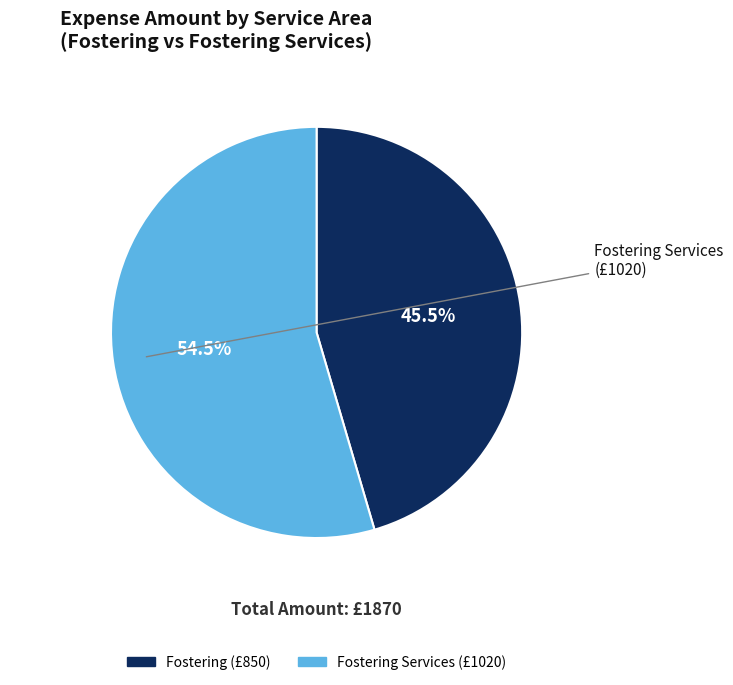

Is there a majority slice in this chart?

Yes